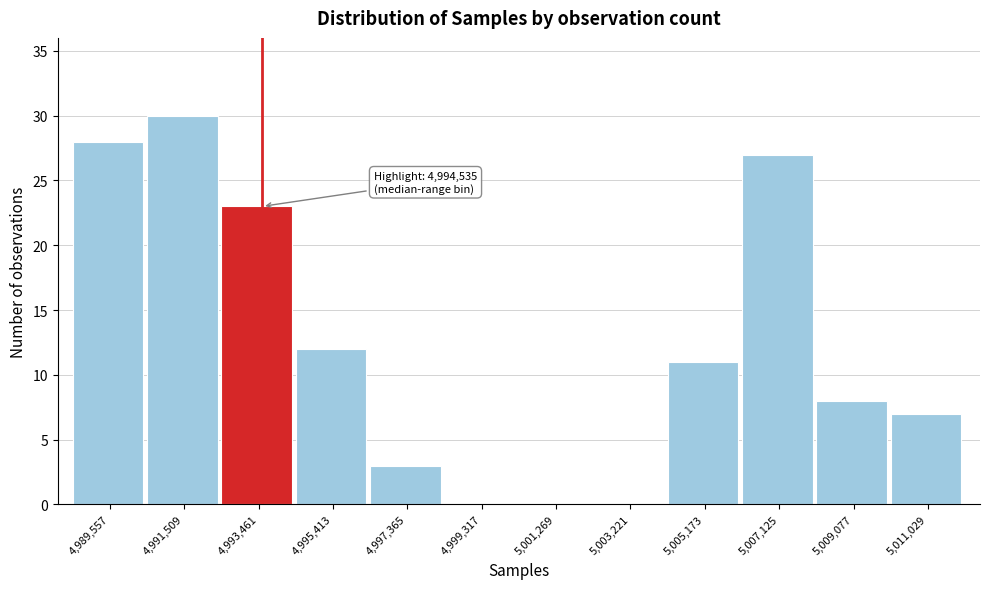

Reading left to right, what are all the values shown in this chart?

4,989,557=28	4,991,509=30	4,993,461=23	4,995,413=12	4,997,365=3	4,999,317=0	5,001,269=0	5,003,221=0	5,005,173=11	5,007,125=27	5,009,077=8	5,011,029=7